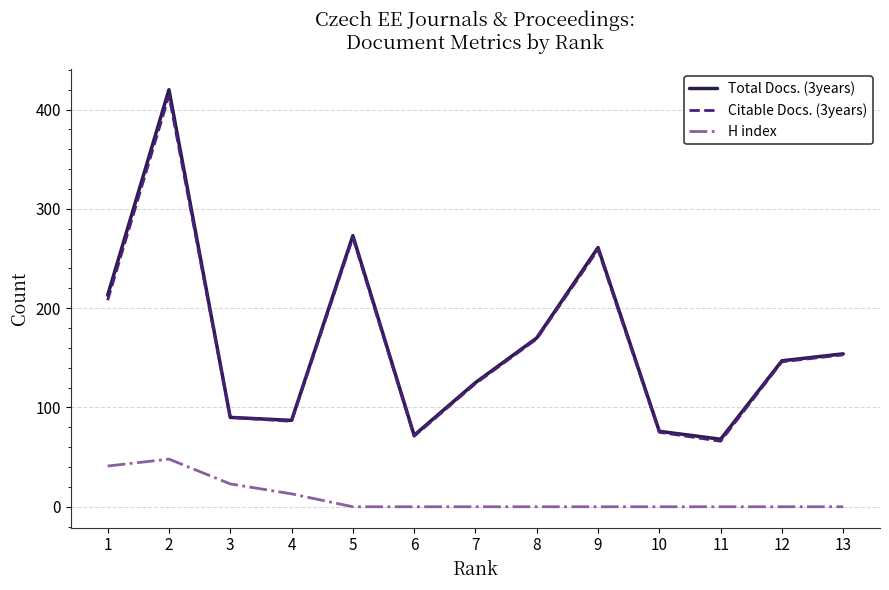

True or false: Total Docs. (3years) and H index intersect in this chart.

False